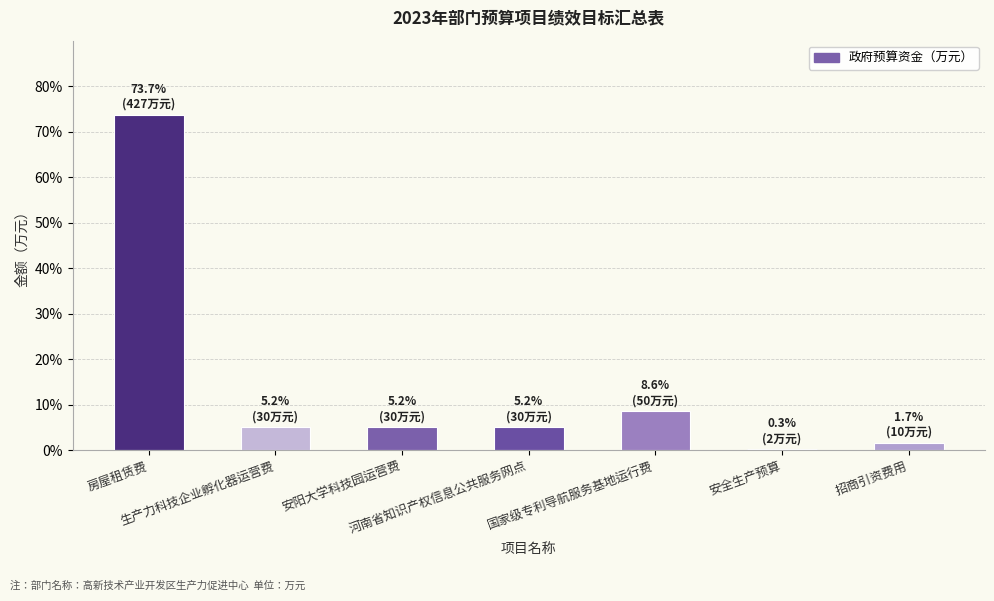

The value at 生产力科技企业孵化器运营费 is 5.2. True or false?

True